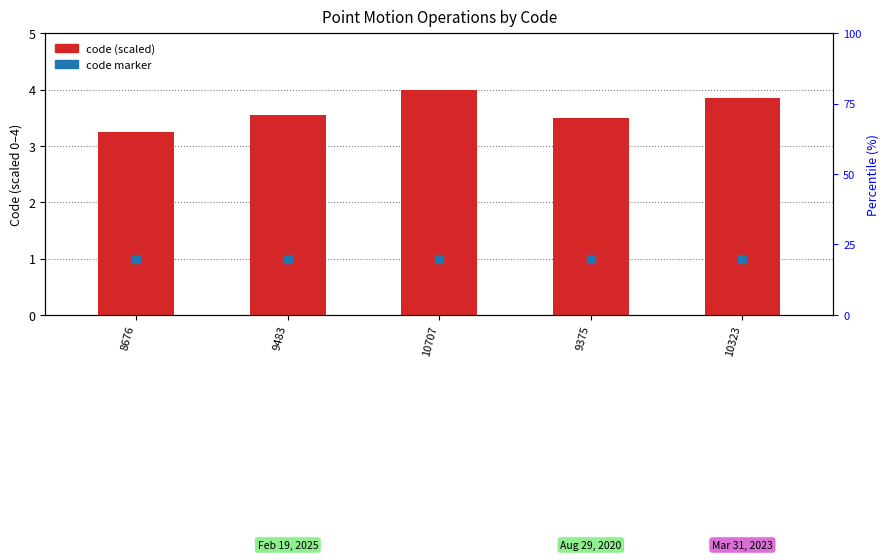

What is the label of the 3rd bar from the left?

10707